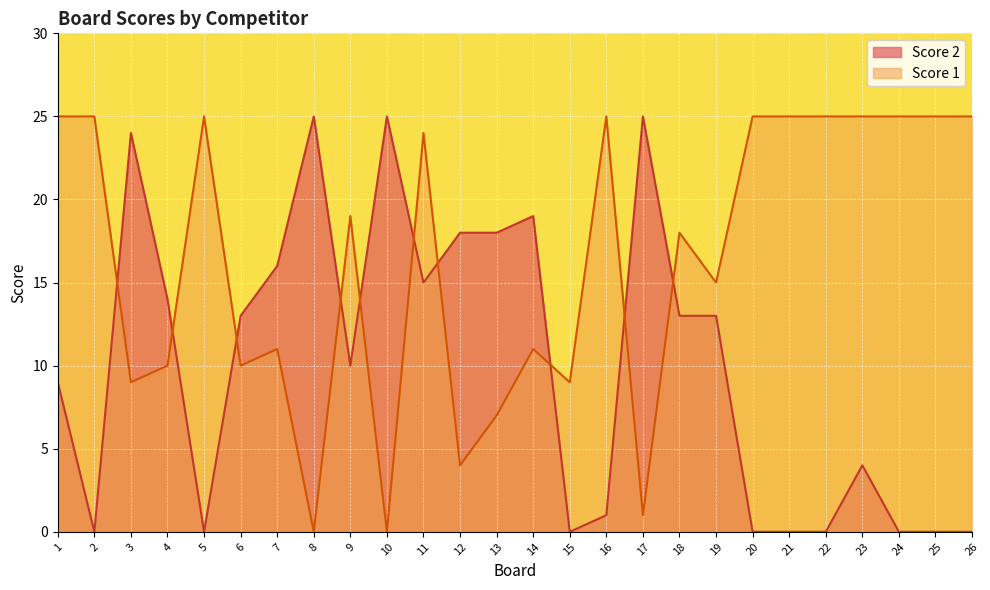

In Score 1, how many points are higher than both neighbors (excluding endpoints)?

7